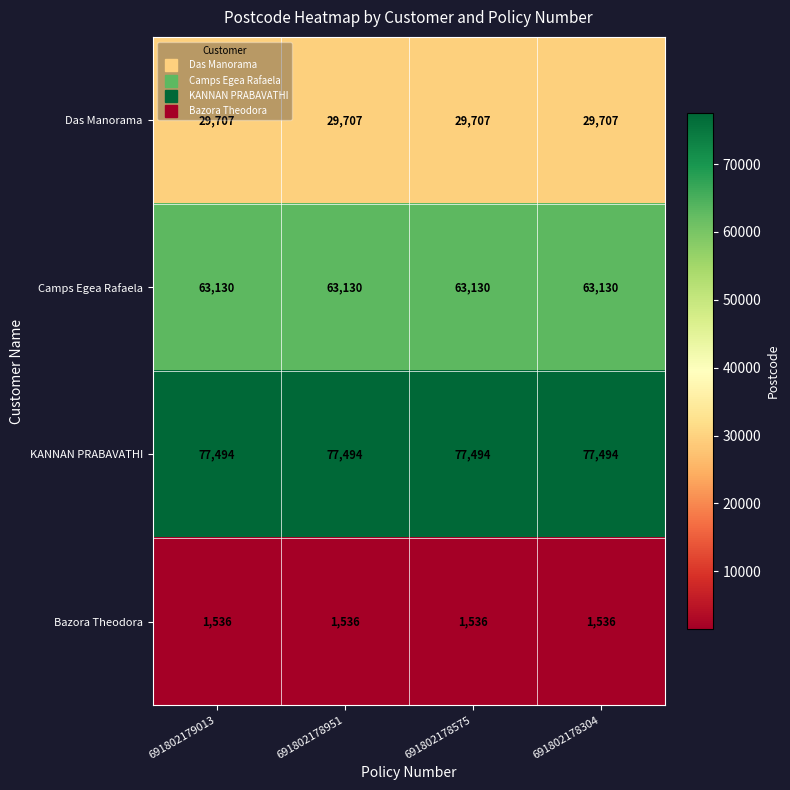

Rank the series by their maximum value, from lowest to highest.

Bazora Theodora, Das Manorama, Camps Egea Rafaela, KANNAN PRABAVATHI